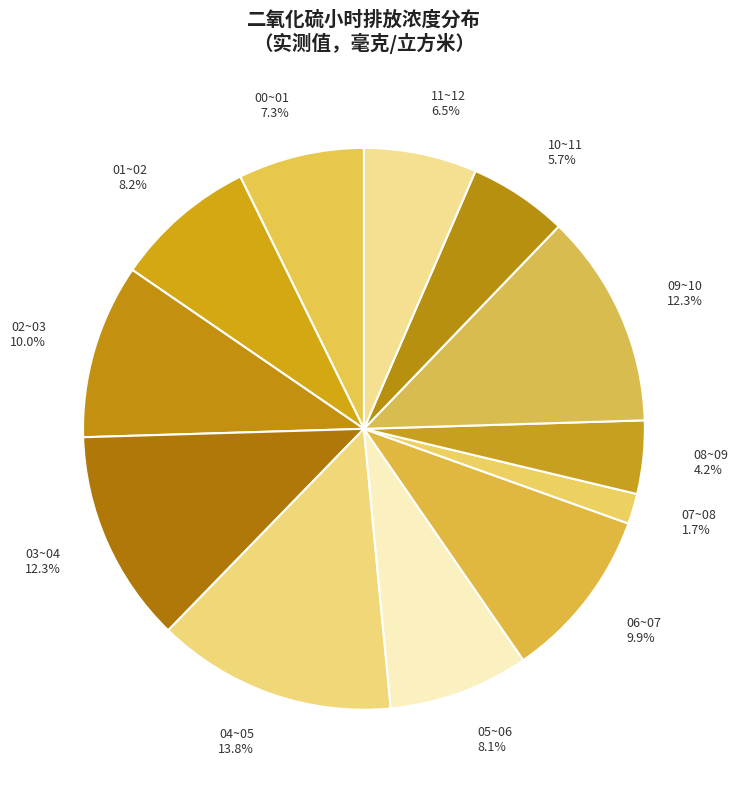

True or false: 02~03 accounts for 1% of the total.

False